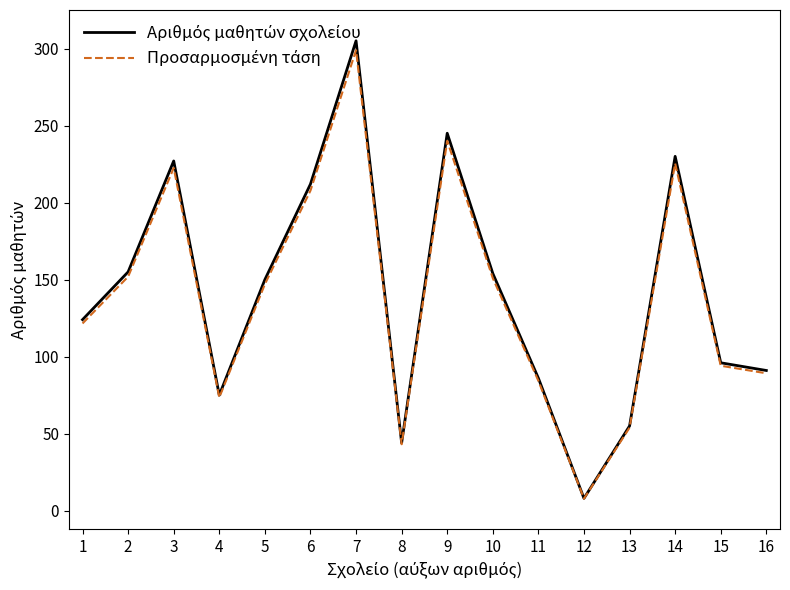

What is the greatest value displayed?

305.0